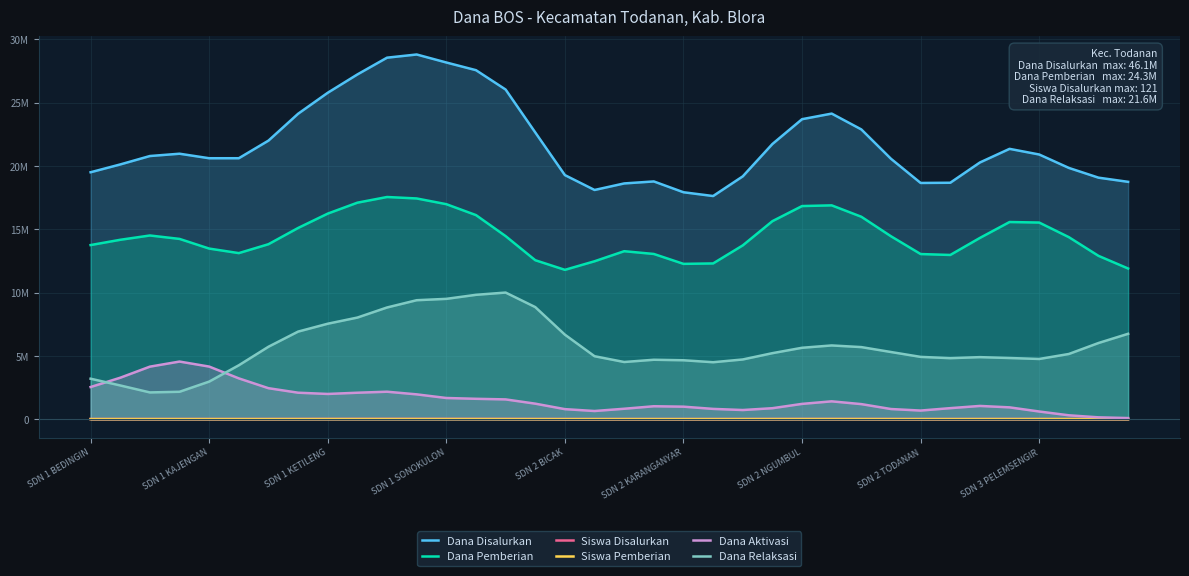

Count the number of categories in the chart.

36